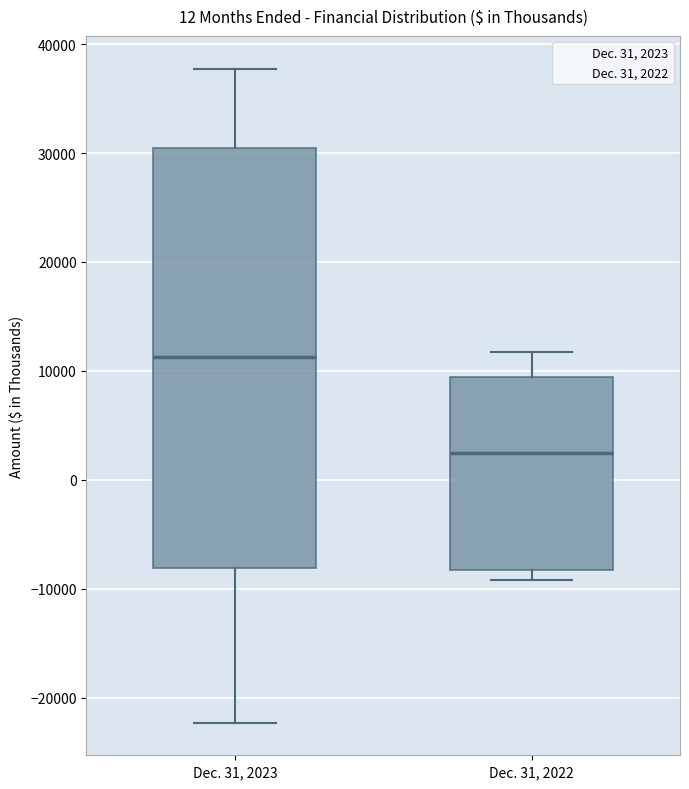

Reading left to right, read every box against the y-axis: the position of its median line, the range the box covers, and the ends of its whiskers. The values are not printed on the chart, so give them approximately, as read against the axis.

Dec. 31, 2023: median 11000, box -8000 to 30000, whiskers -22000 to 38000
Dec. 31, 2022: median 2000, box -8000 to 9000, whiskers -9000 to 12000